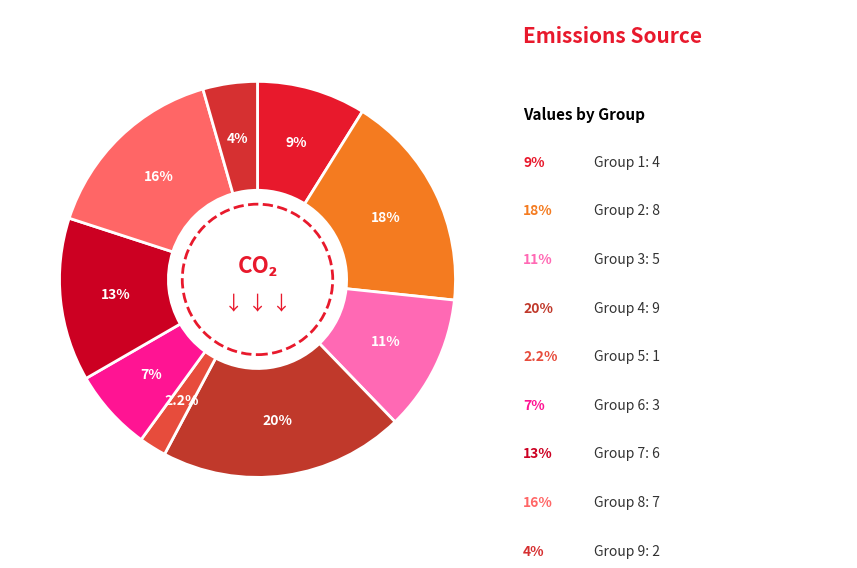

How many slices are in this pie chart?

9